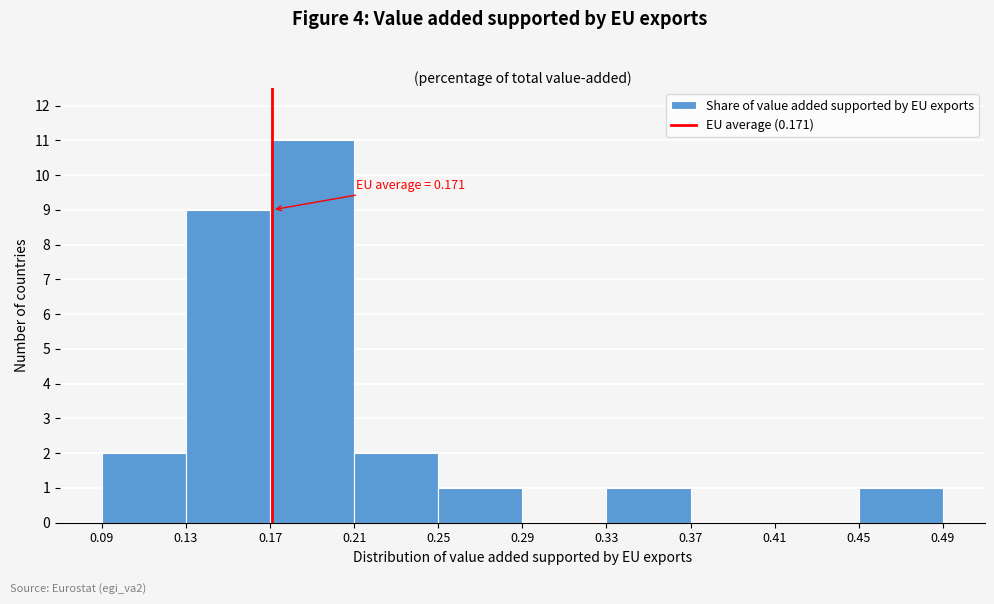

Which range on the x-axis has the tallest bar?

0.17 to 0.21